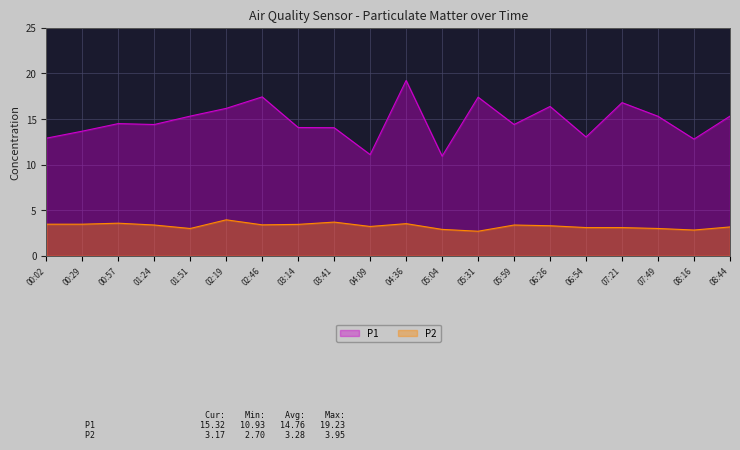

List the series in order of their peak value, highest first.

P1, P2